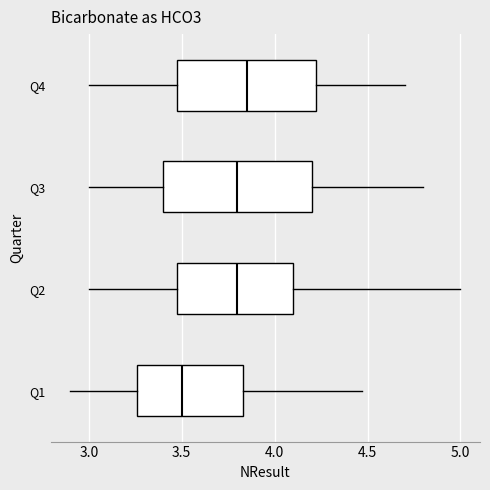

Reading bottom to top, read every box against the x-axis: the position of its median line, the range the box covers, and the ends of its whiskers. The values are not printed on the chart, so give them approximately, as read against the axis.

Q1: median 3.50, box 3.25 to 3.85, whiskers 2.90 to 4.45
Q2: median 3.80, box 3.50 to 4.10, whiskers 3.00 to 5.00
Q3: median 3.80, box 3.40 to 4.20, whiskers 3.00 to 4.80
Q4: median 3.85, box 3.50 to 4.25, whiskers 3.00 to 4.70